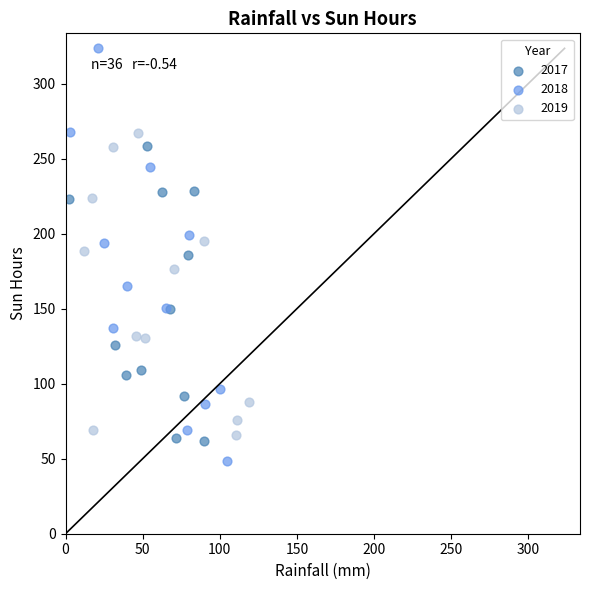

Which series contains the highest Y value?

2018